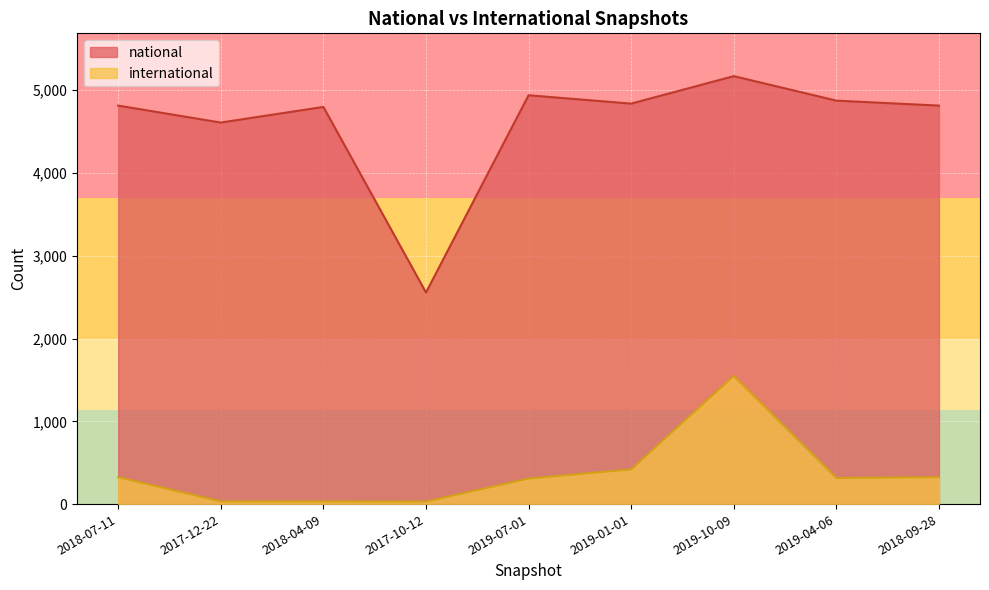

Rank the series by their maximum value, from lowest to highest.

international, national